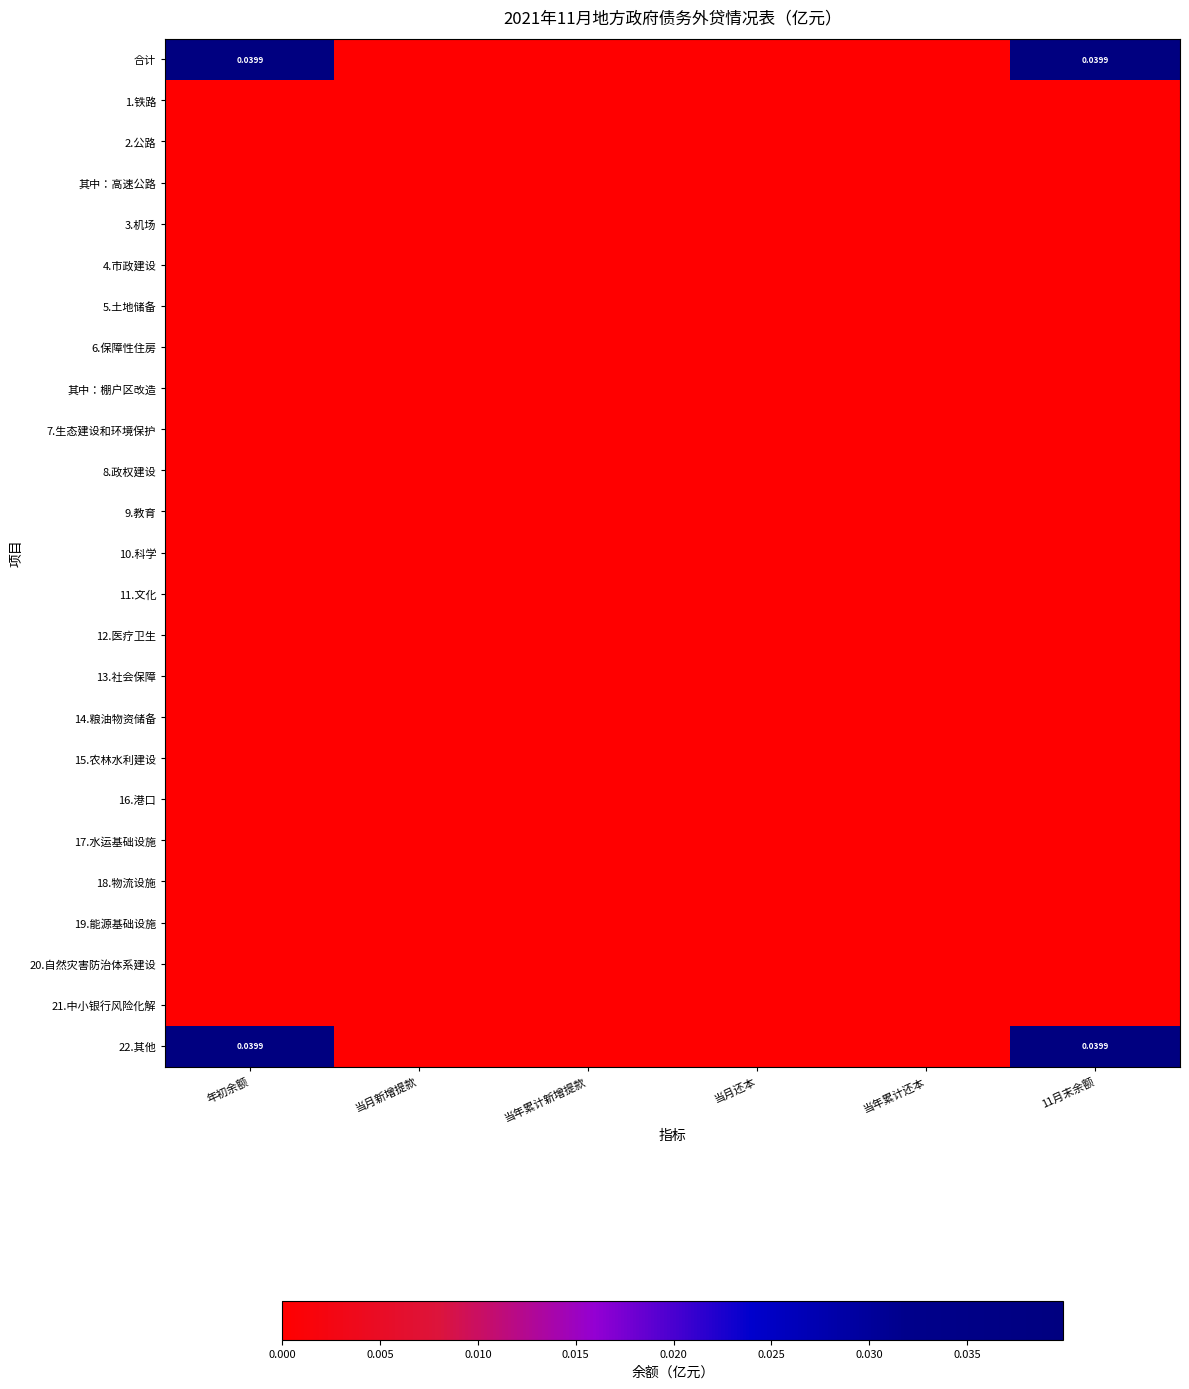

At which category is the sum across all series the highest?

年初余额